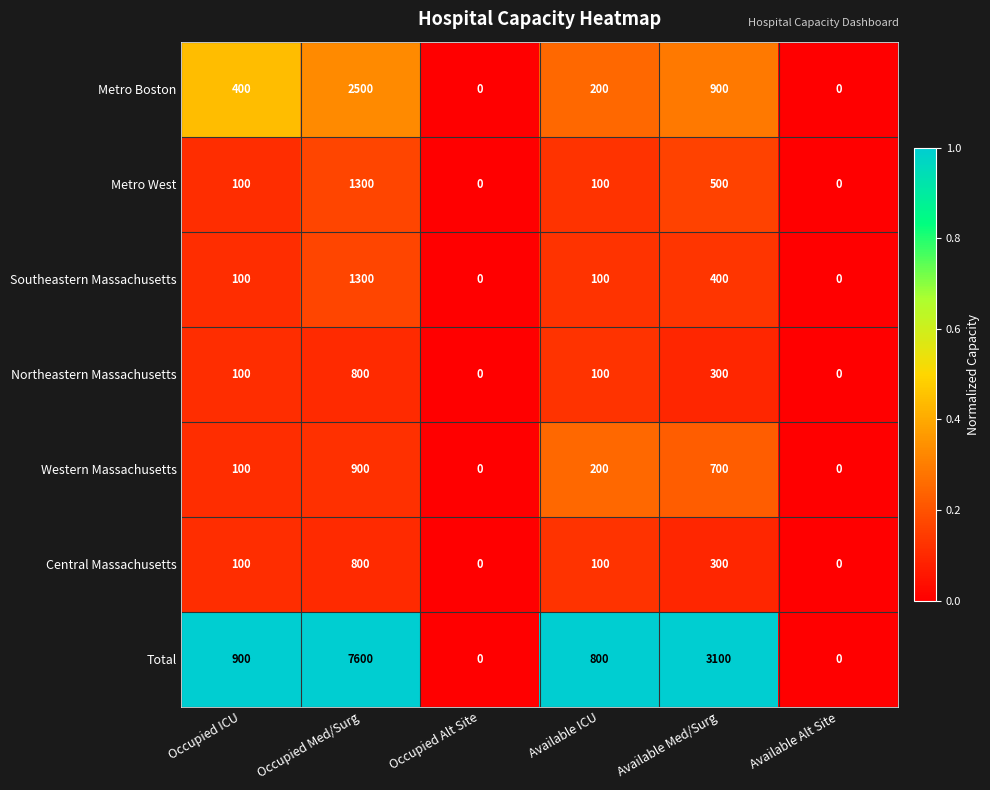

Which series has the largest range (max minus min)?

Total